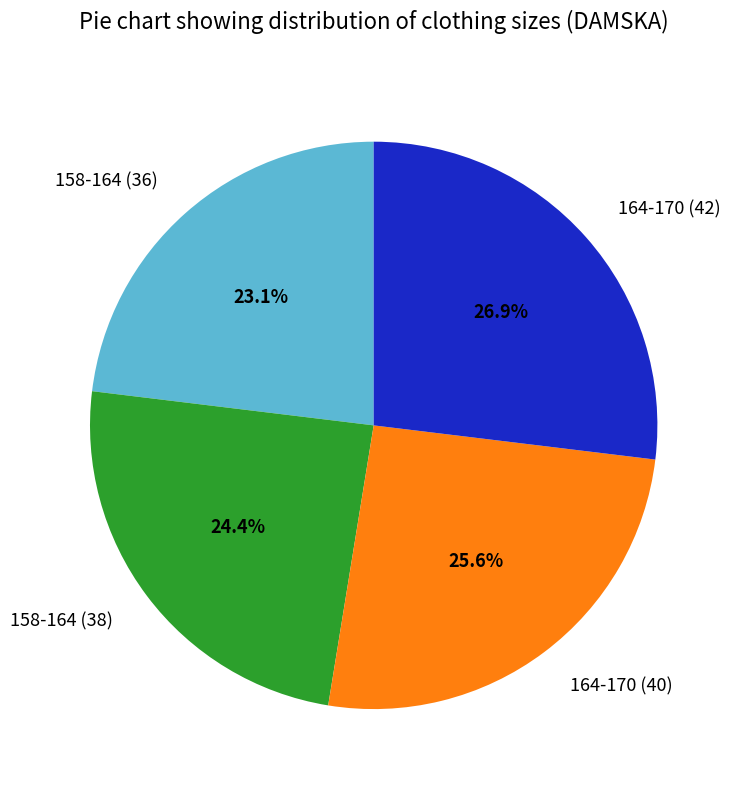

Which has a higher value, 164-170 (42) or 164-170 (40)?

164-170 (42)